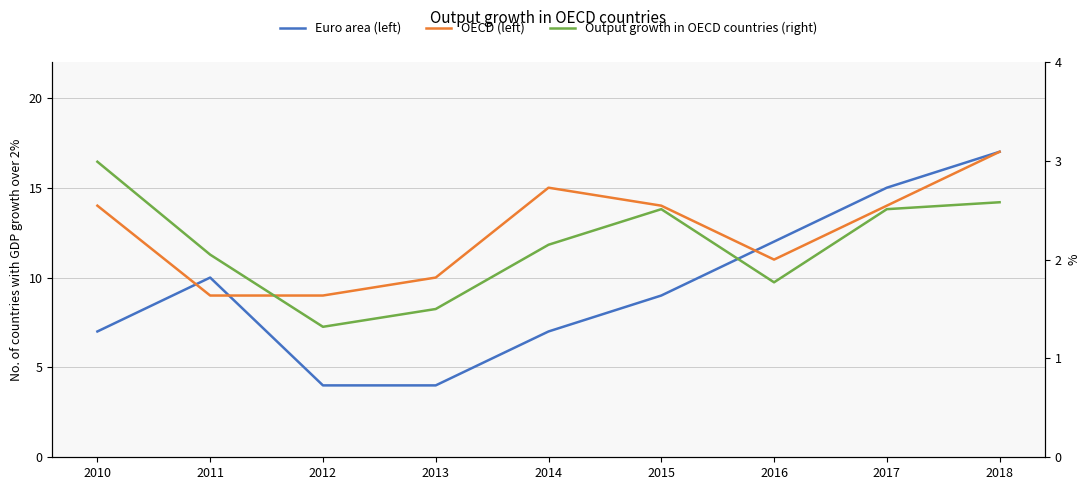

Which series has the widest spread of values?

Euro area (left)